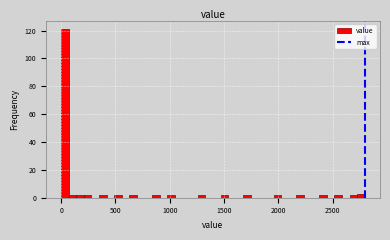

Read against the x-axis, roughly where is the centre of the tallest bar?

50